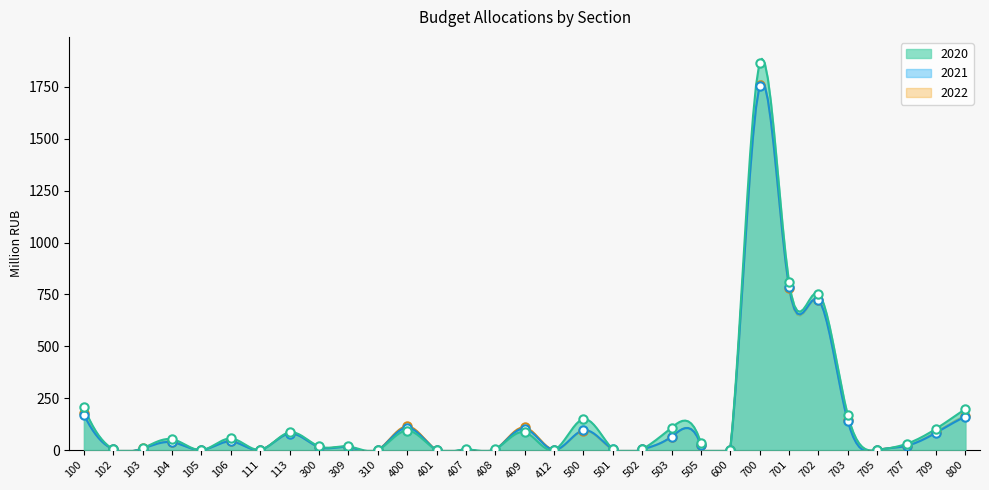

Where is the first local maximum for 2020?

104